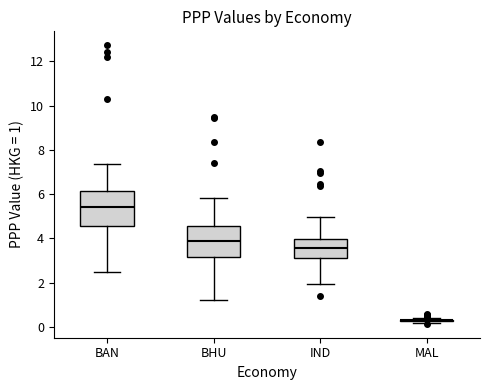

Reading left to right, read every box against the y-axis: the position of its median line, the range the box covers, and the ends of its whiskers. The values are not printed on the chart, so give them approximately, as read against the axis.

BAN: median 5.4, box 4.6 to 6.2, whiskers 2.4 to 7.4
BHU: median 3.8, box 3.2 to 4.6, whiskers 1.2 to 5.8
IND: median 3.6, box 3.2 to 4.0, whiskers 2.0 to 5.0
MAL: box collapsed to a line at 0.2, whiskers 0.2 to 0.4